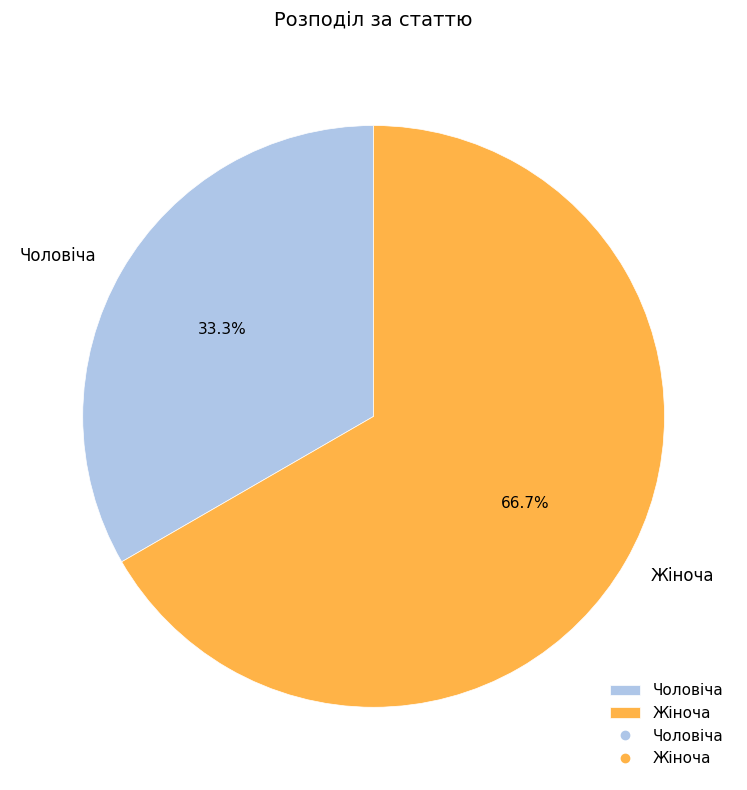

Between Жіноча and Чоловіча, which is larger?

Жіноча